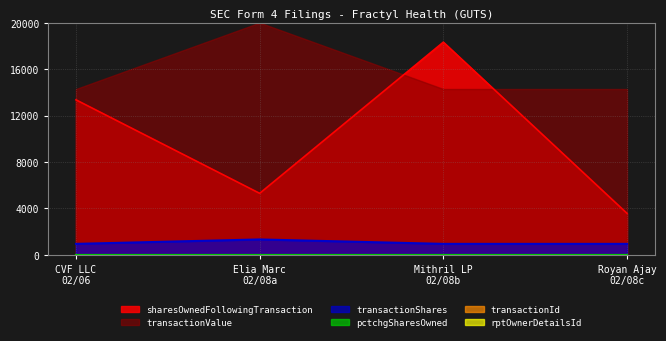

True or false: transactionShares and sharesOwnedFollowingTransaction cross at least once.

False